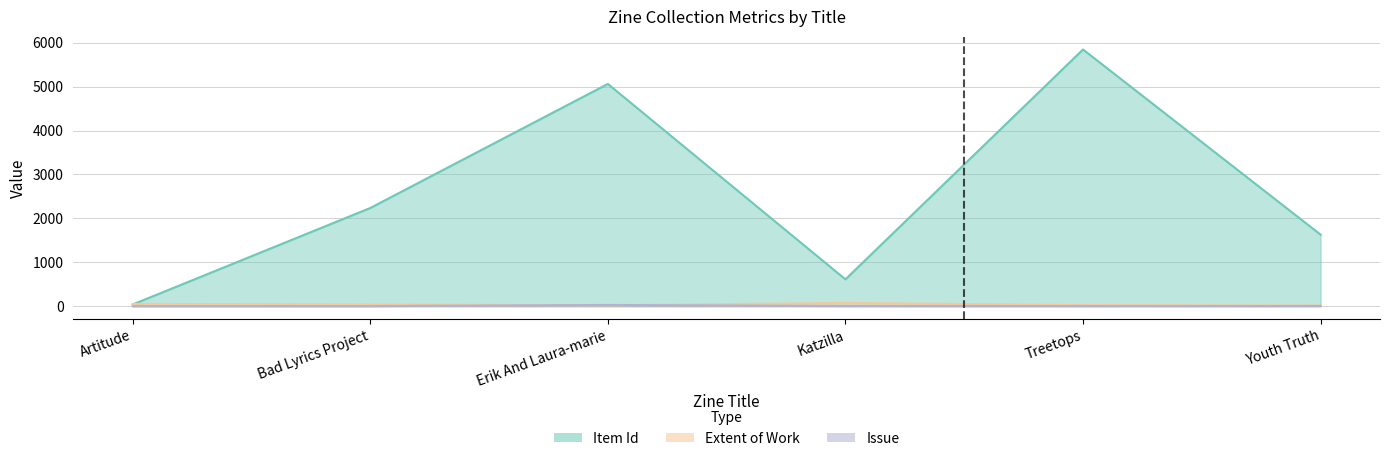

What is the total value across all series at Youth Truth?

1644